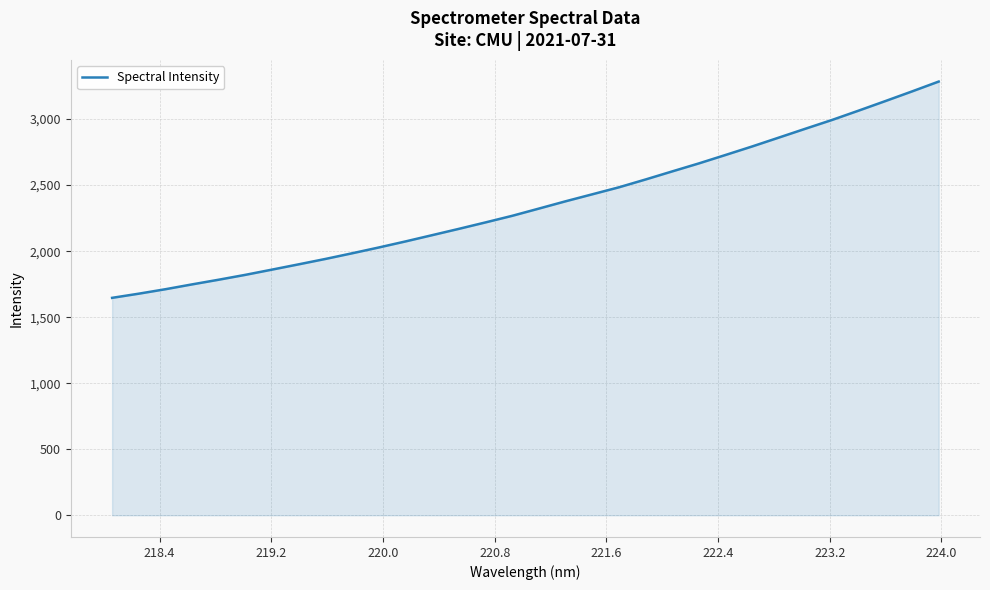

How many distinct data groups are displayed?

1